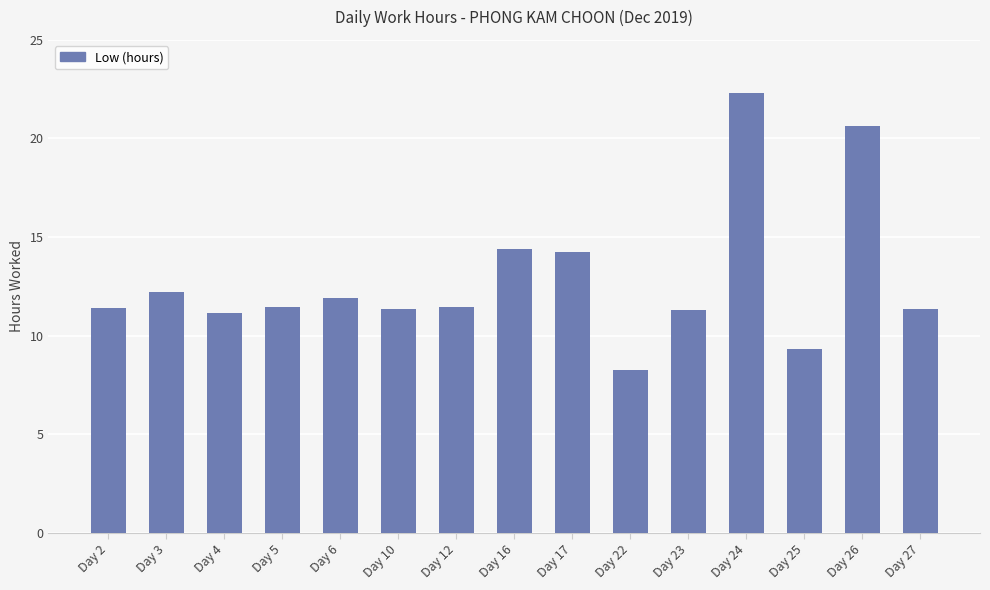

What is the change in value from Day 22 to Day 23?

+3.0